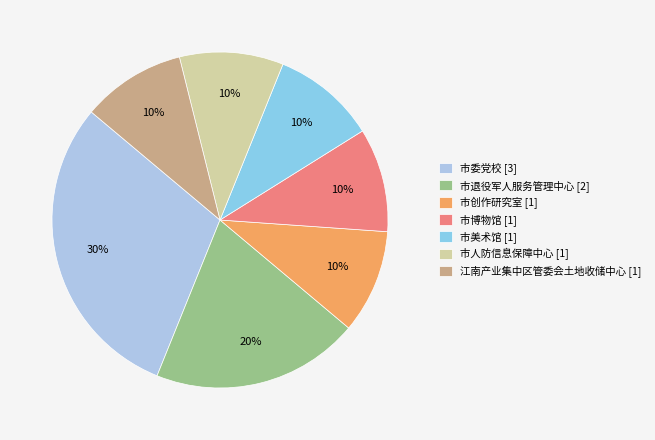

To the nearest percent, what is the combined percentage of 市人防信息保障中心 [1] and 江南产业集中区管委会土地收储中心 [1]?

20%